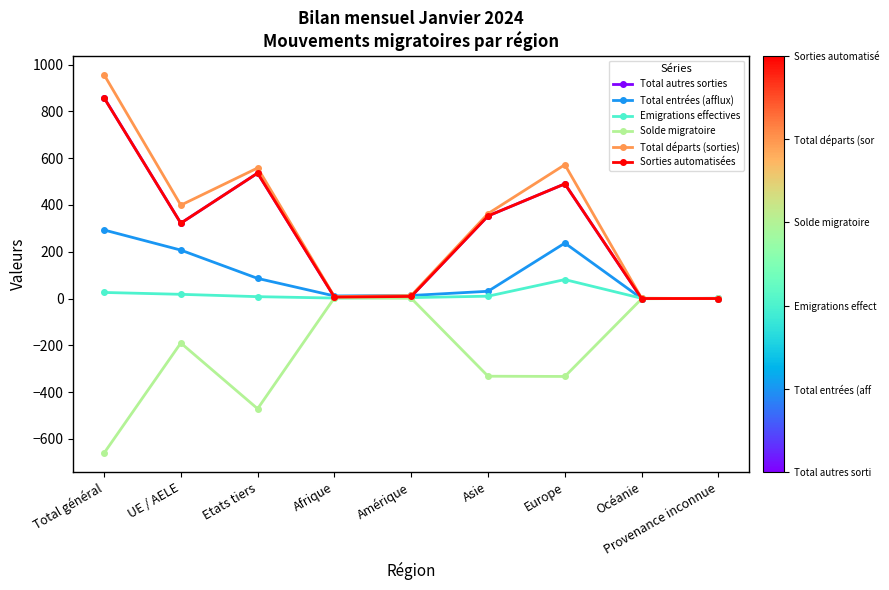

Between which two adjacent categories do Total autres sorties and Total entrées (afflux) first intersect?

Etats tiers and Afrique